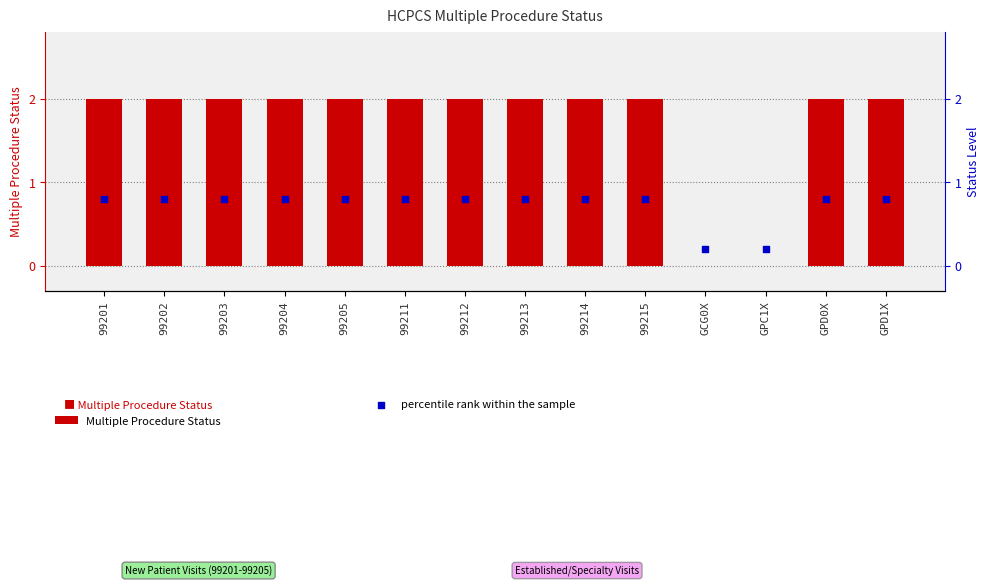

At which category is the sum across all series the highest?

99201